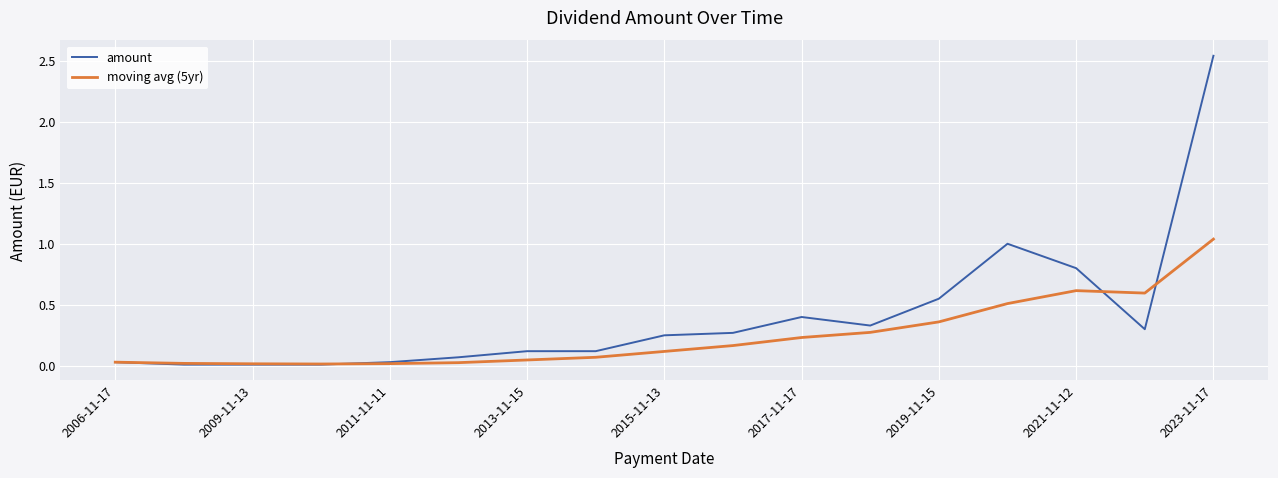

What are all the series names shown in the legend?

amount, moving avg (5yr)